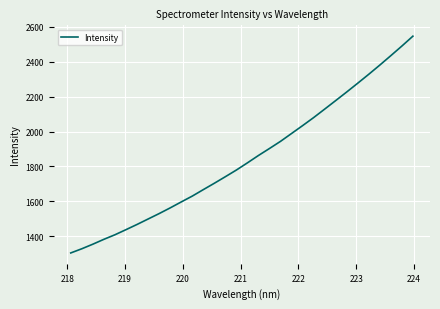

What is the difference between the maximum and minimum values?

1240.2